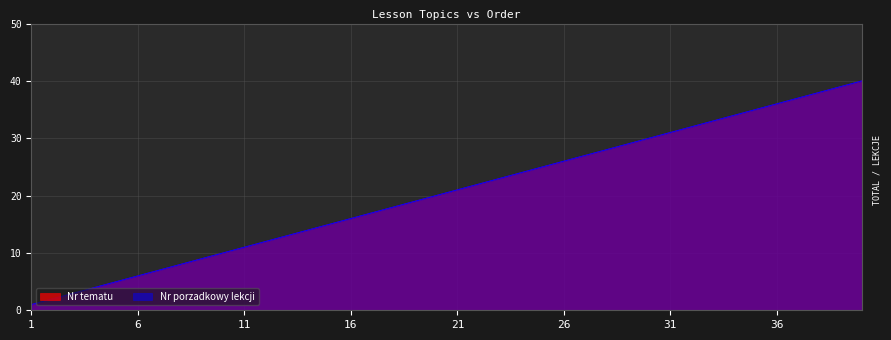

Reading left to right, list all the values displayed in this chart.

Nr tematu: 1	2	3	4	5	6	7	8	9	10	11	12	13	14	15	16	17	18	19	20	21	22	23	24	25	26	27	28	29	30	31	32	33	34	35	36	37	38	39	40
Nr porzadkowy lekcji: 1	2	3	4	5	6	7	8	9	10	11	12	13	14	15	16	17	18	19	20	21	22	23	24	25	26	27	28	29	30	31	32	33	34	35	36	37	38	39	40